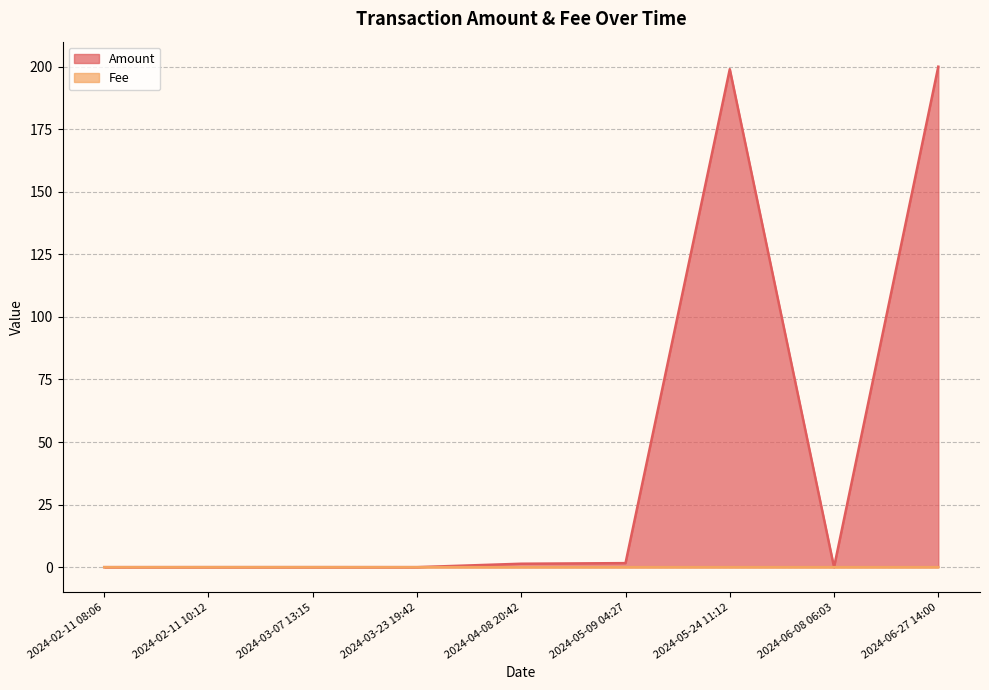

Between 2024-06-08 06:03 and 2024-02-11 10:12, which is larger?

2024-02-11 10:12